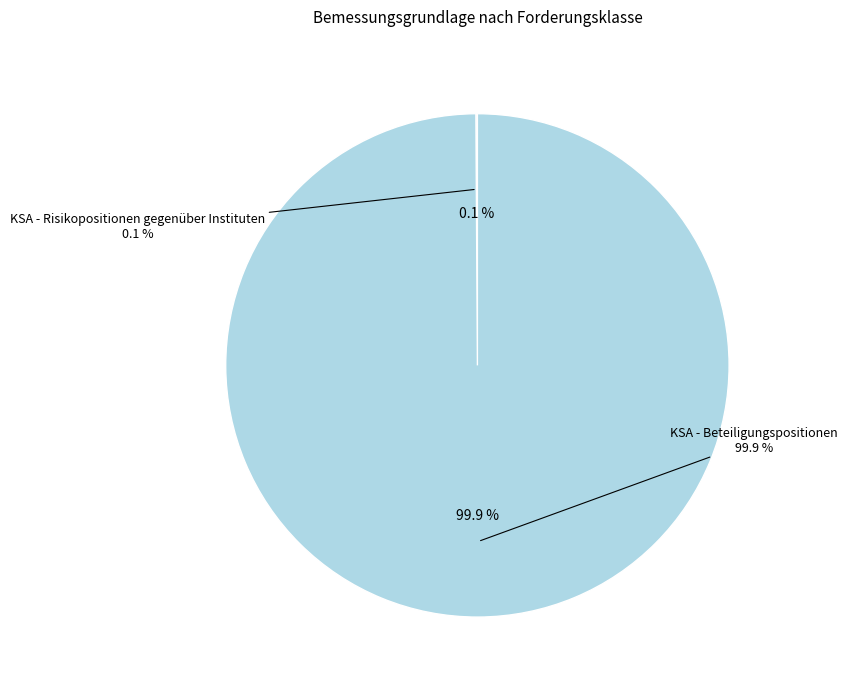

To the nearest percent, what is the combined percentage of KSA - Beteiligungspositionen and KSA - Risikopositionen gegenüber Instituten?

100%